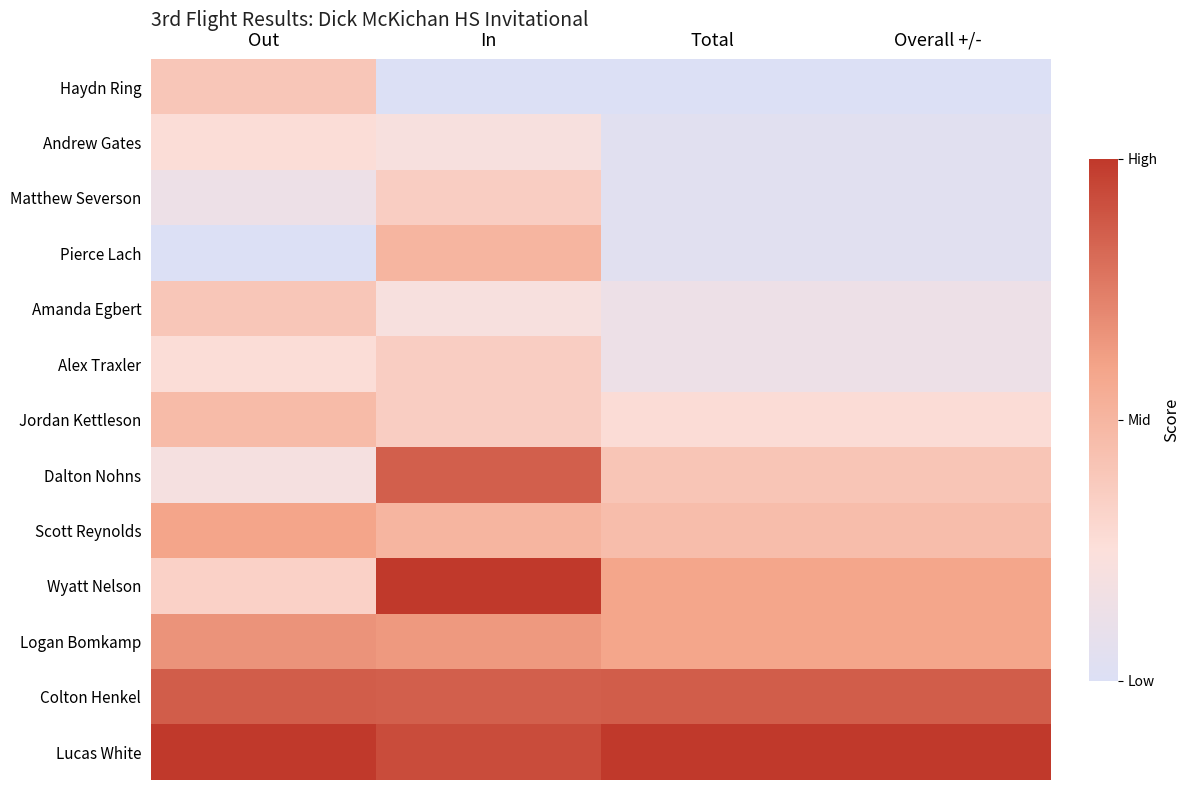

Count the number of categories in the chart.

4